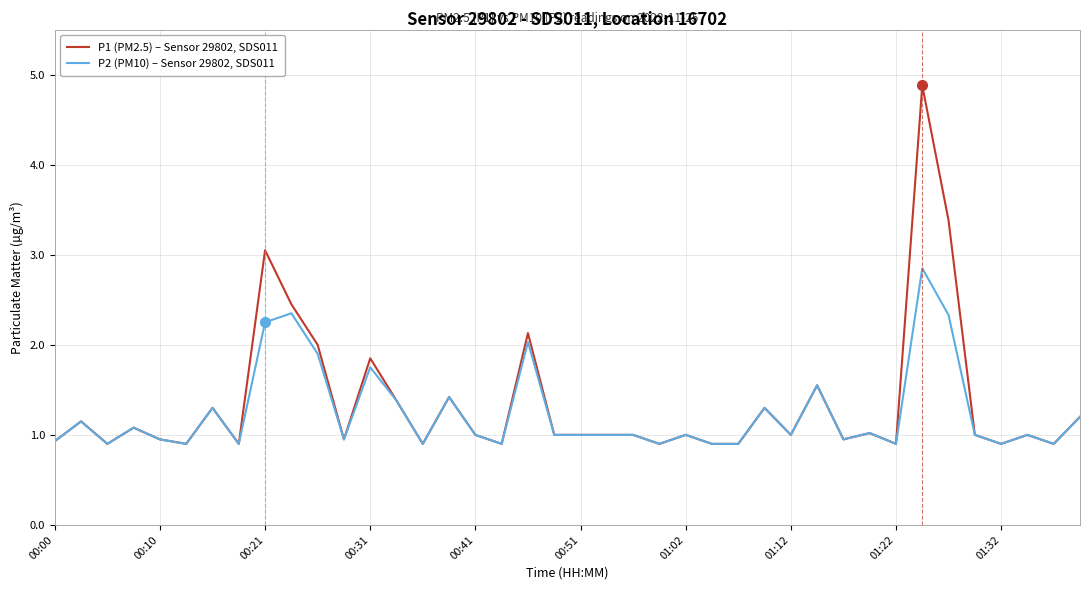

What is the maximum value shown in the chart?

4.9